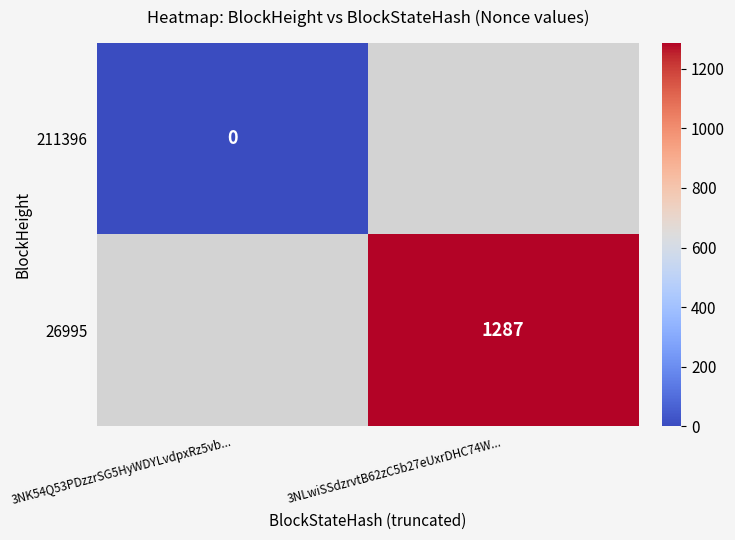

True or false: 26995 has a value of 1287 at 3NLwiSSdzrvtB62zC5b27eUxrDHC74W....

True